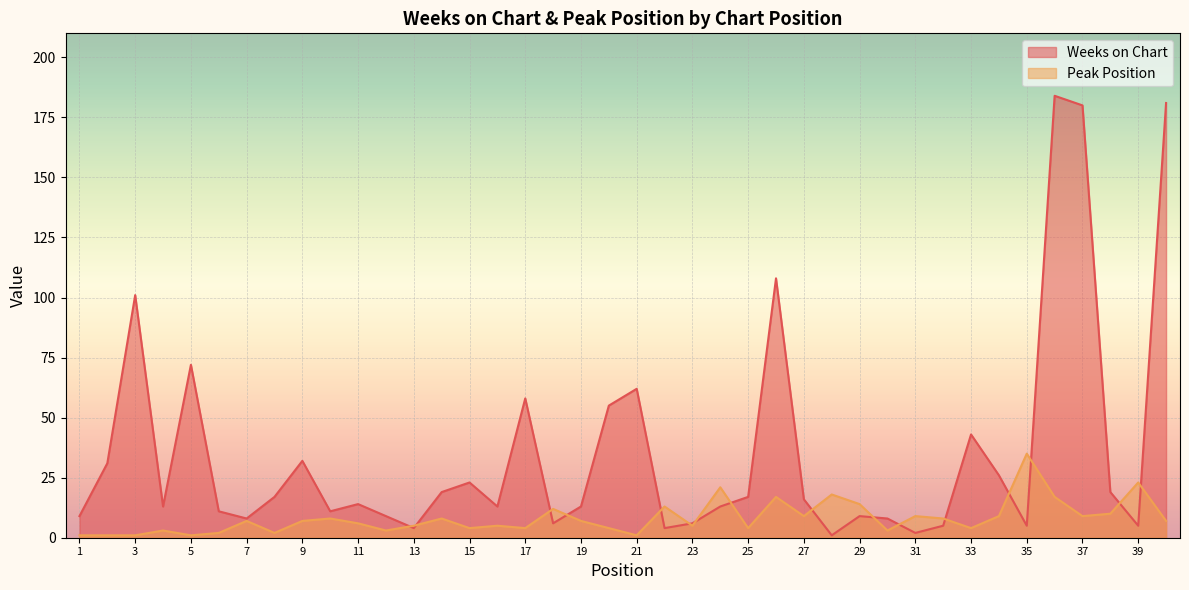

What value does the Peak Position series have at 4?

3